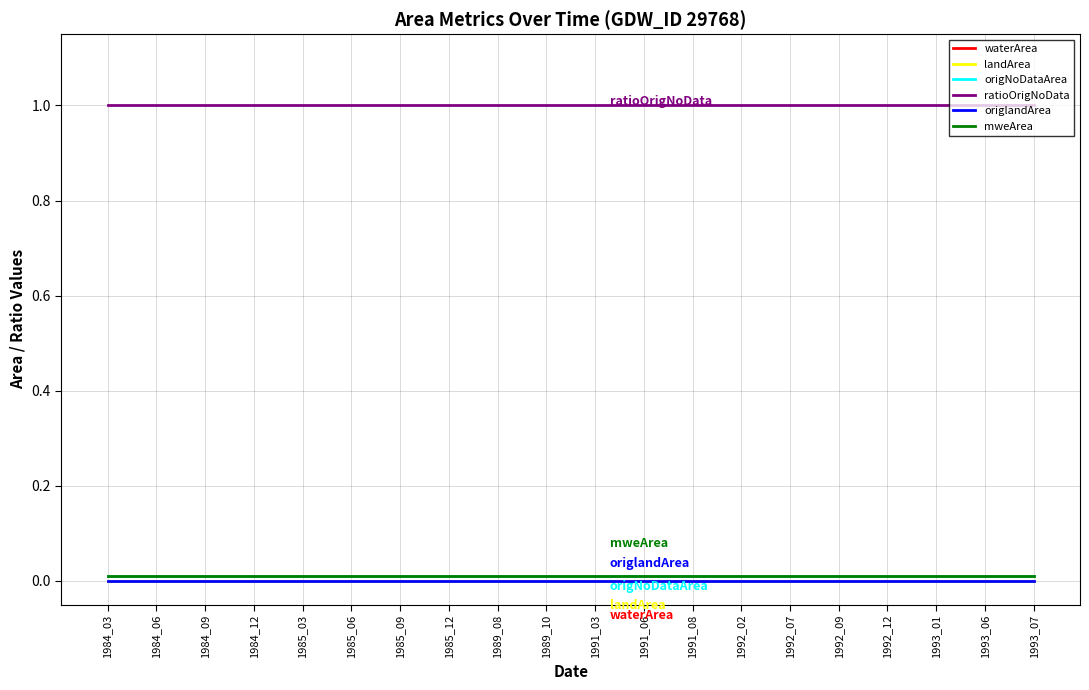

True or false: origNoDataArea has more than 0 points higher than both neighbors.

False